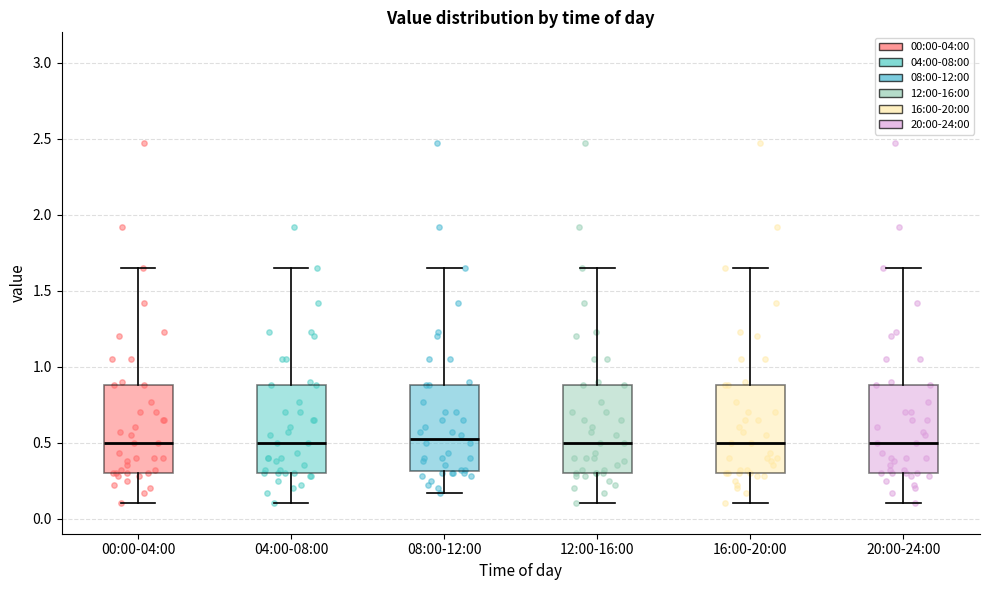

Reading left to right, transcribe this box plot: for each box, give where its median line is, the range the box spans, and where its two whiskers end, as read against the y-axis. The values are not printed on the chart, so give them approximately, as read against the axis.

00:00-04:00: median 0.50, box 0.30 to 0.90, whiskers 0.10 to 1.65
04:00-08:00: median 0.50, box 0.30 to 0.90, whiskers 0.10 to 1.65
08:00-12:00: median 0.55, box 0.30 to 0.90, whiskers 0.15 to 1.65
12:00-16:00: median 0.50, box 0.30 to 0.90, whiskers 0.10 to 1.65
16:00-20:00: median 0.50, box 0.30 to 0.90, whiskers 0.10 to 1.65
20:00-24:00: median 0.50, box 0.30 to 0.90, whiskers 0.10 to 1.65